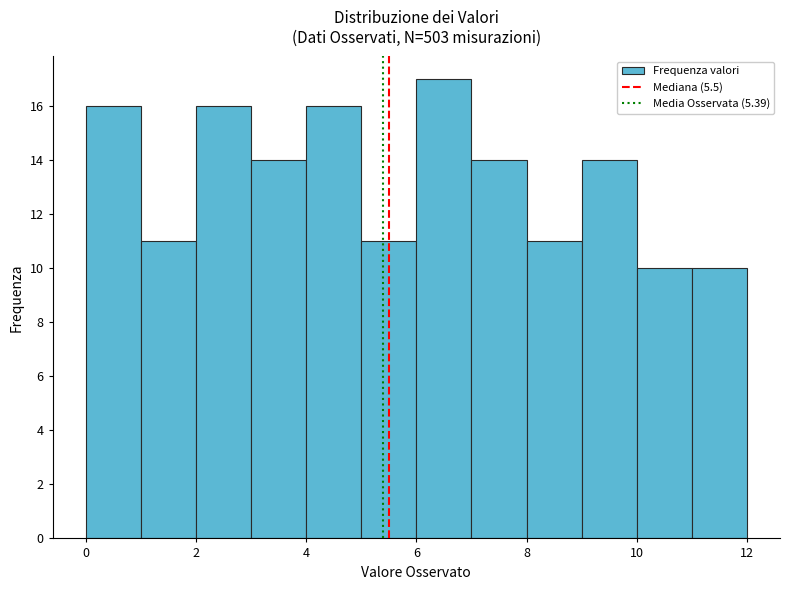

How tall is the bar that spans 5 to 6 on the x-axis? The values are not printed on the chart, so give them approximately, as read against the axis.

11